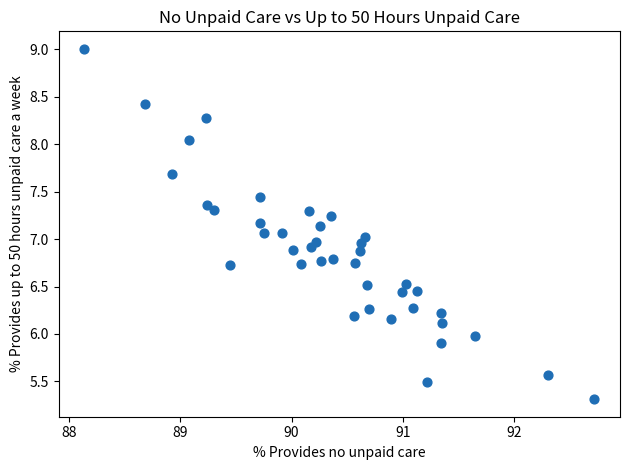

What is the range of X values (max minus min)?

4.6